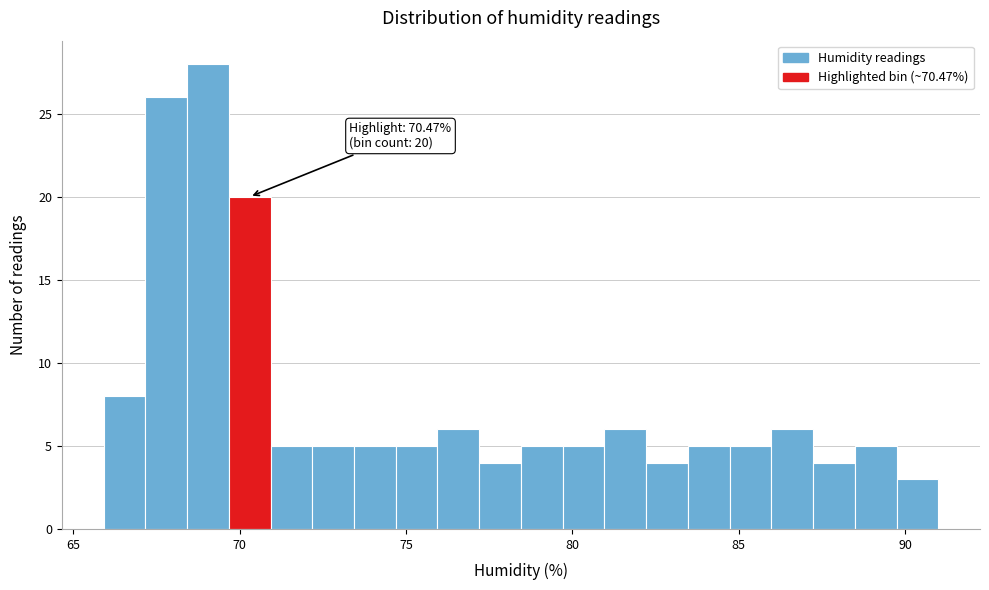

Around what value on the x-axis is the tallest bar? Give the approximate position of its centre, as read against the axis.

69.0